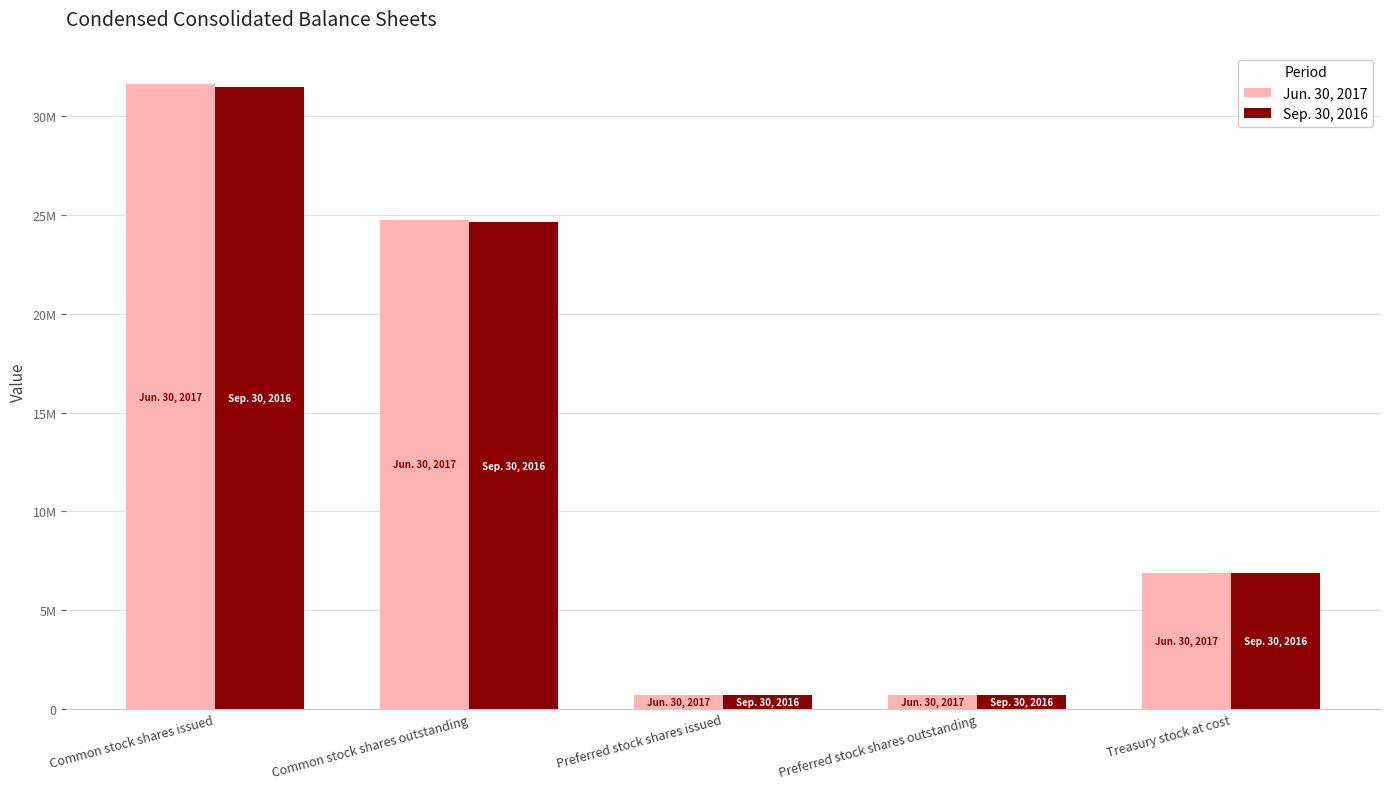

Where is Sep. 30, 2016 nearest to the value 16094665?

Common stock shares outstanding